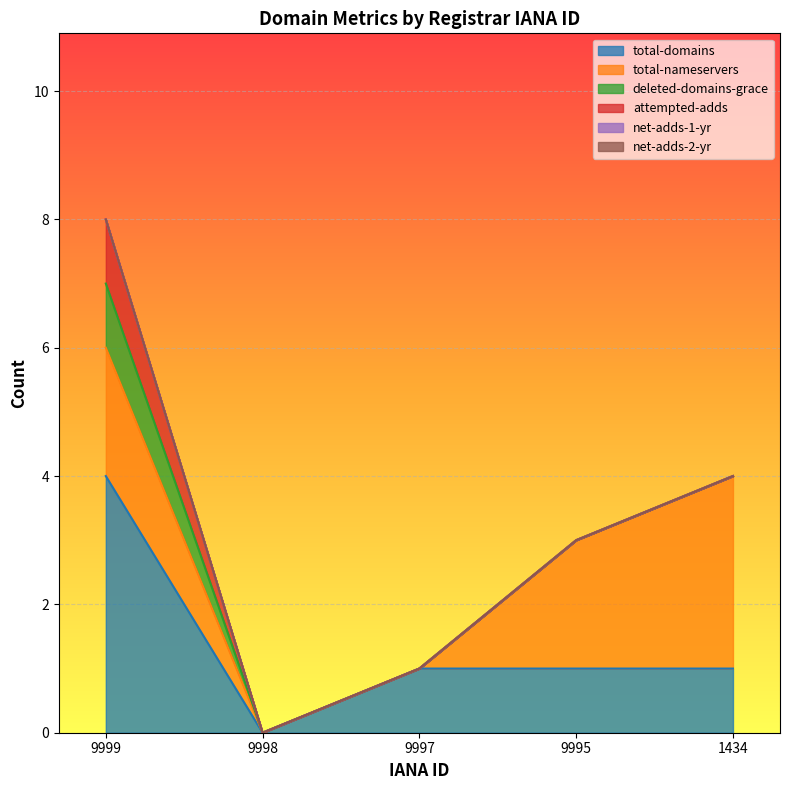

What is the difference between the maximum and minimum values in the total-domains series?

4